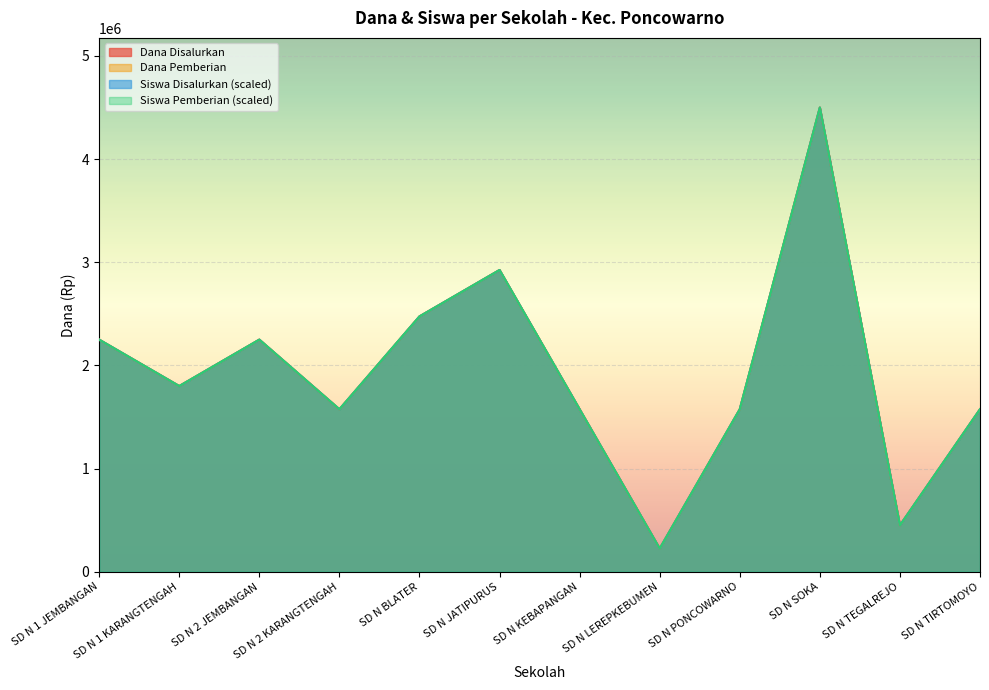

List the series in order of their peak value, highest first.

Dana Disalurkan, Dana Pemberian, Siswa Disalurkan, Siswa Pemberian